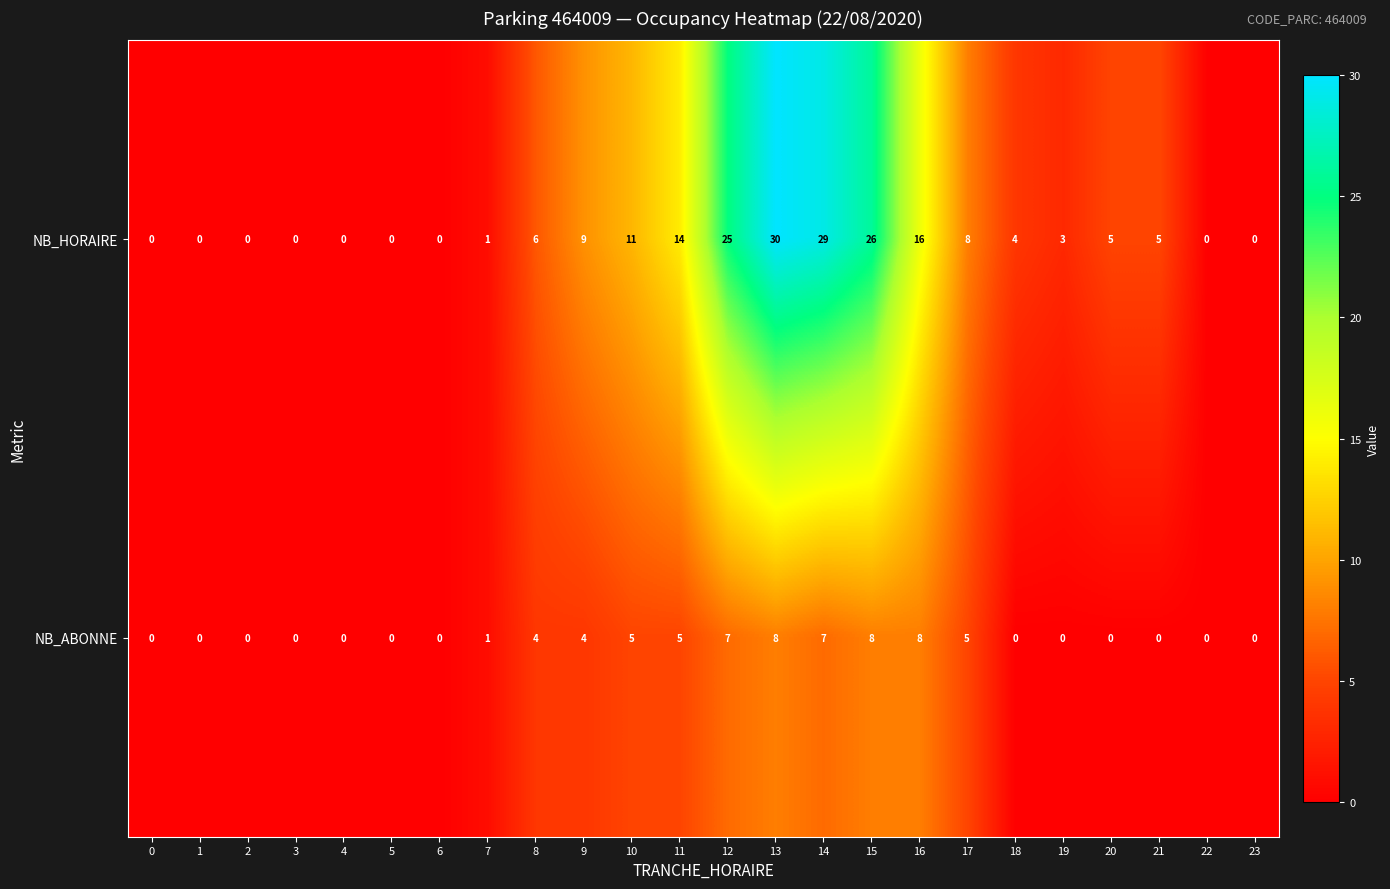

At how many categories does at least one series exceed 27?

2